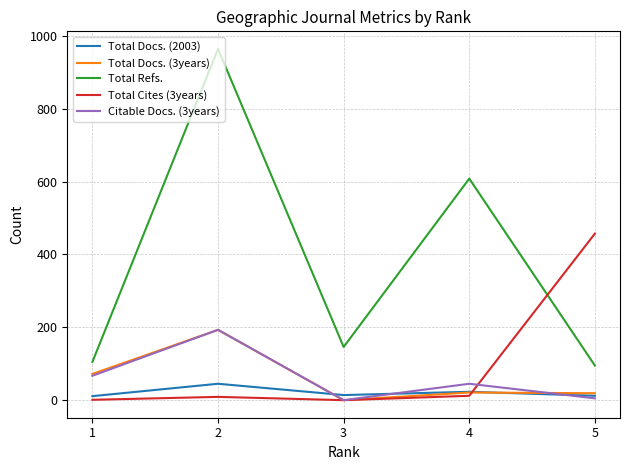

Which series changed the most between 1 and 4?

Total Refs.